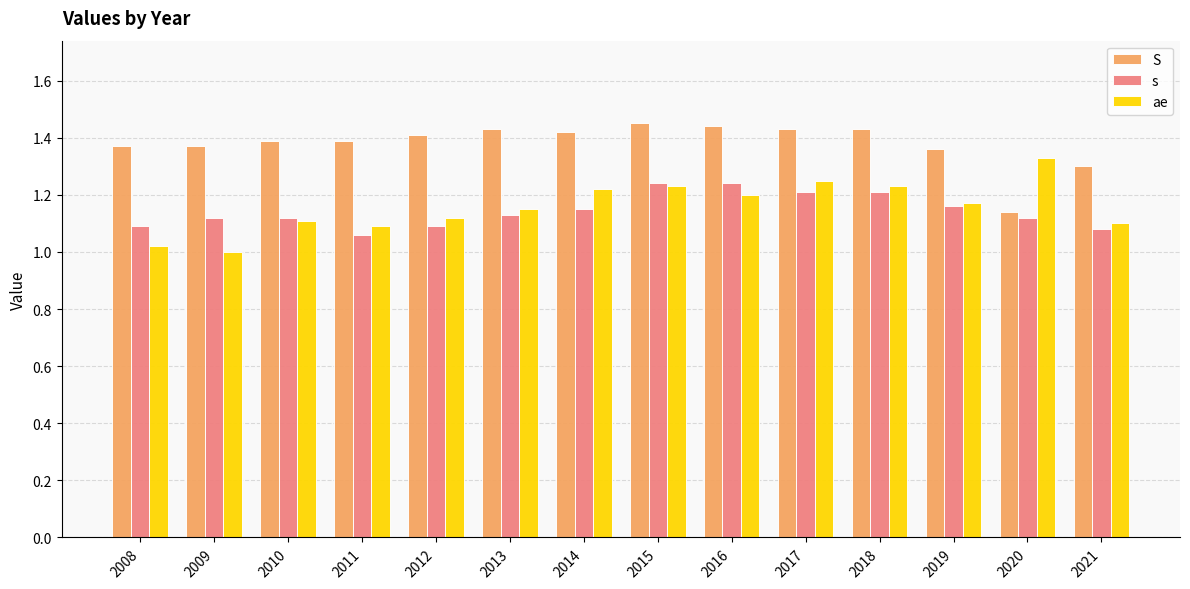

What is the difference between the highest and lowest values at 2011?

0.3